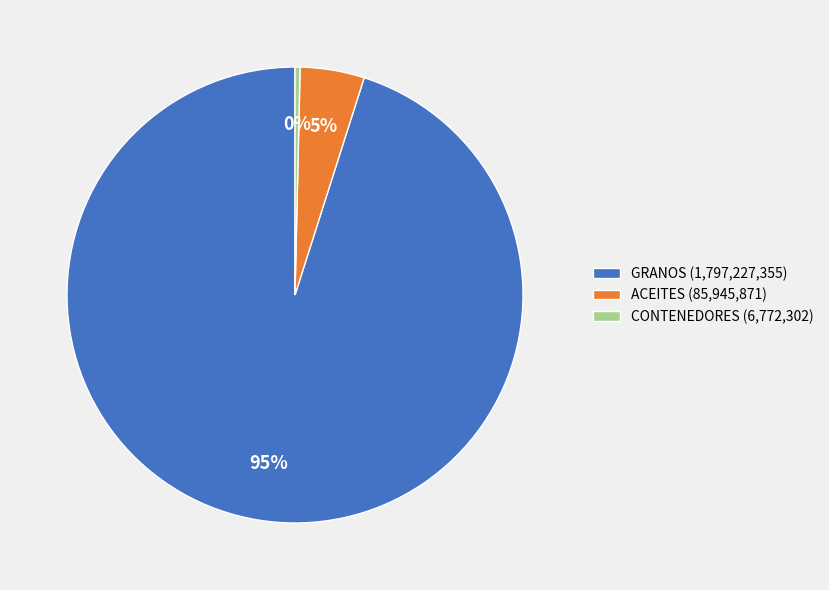

Which has a higher value, GRANOS (1,797,227,355) or ACEITES (85,945,871)?

GRANOS (1,797,227,355)